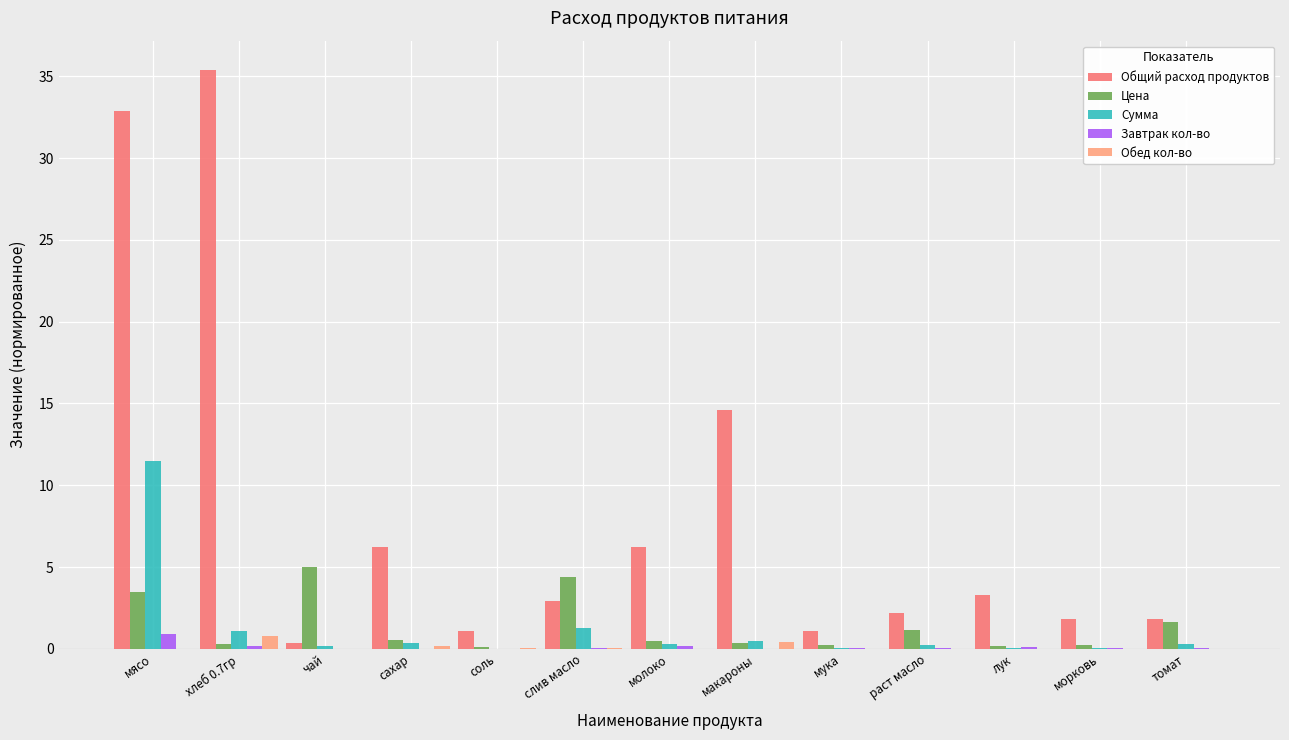

True or false: Общий расход продуктов has a value of 2.2 at раст масло.

True